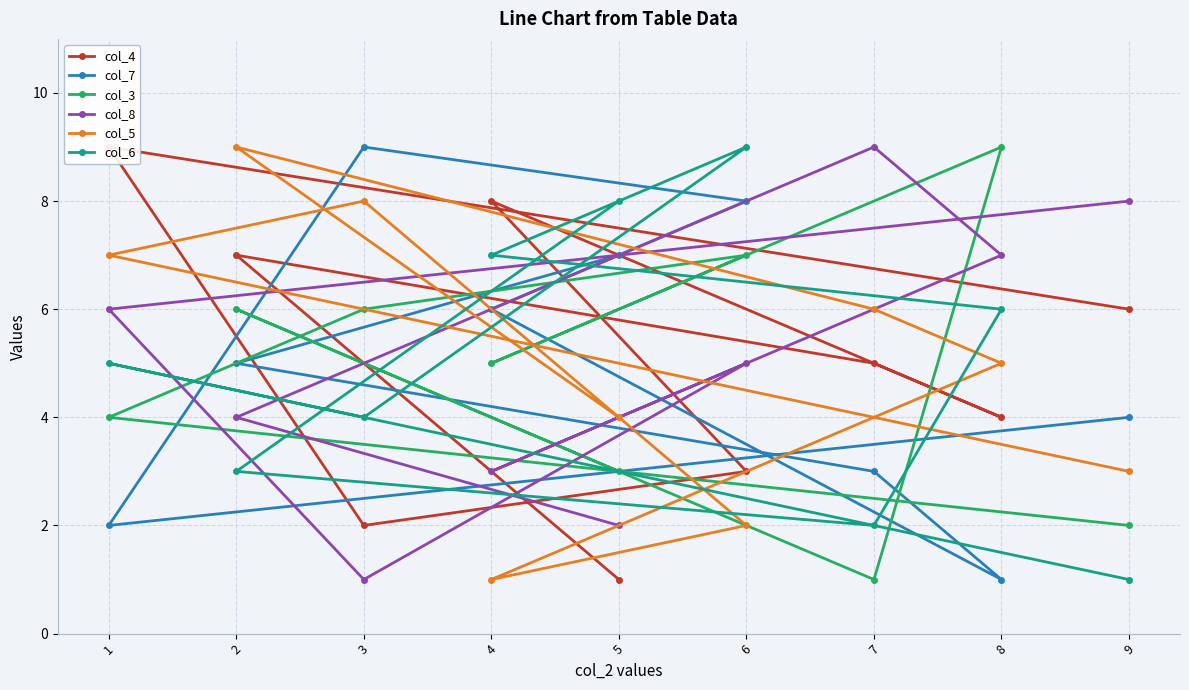

Between which two adjacent categories do col_5 and col_4 first intersect?

8 and 4